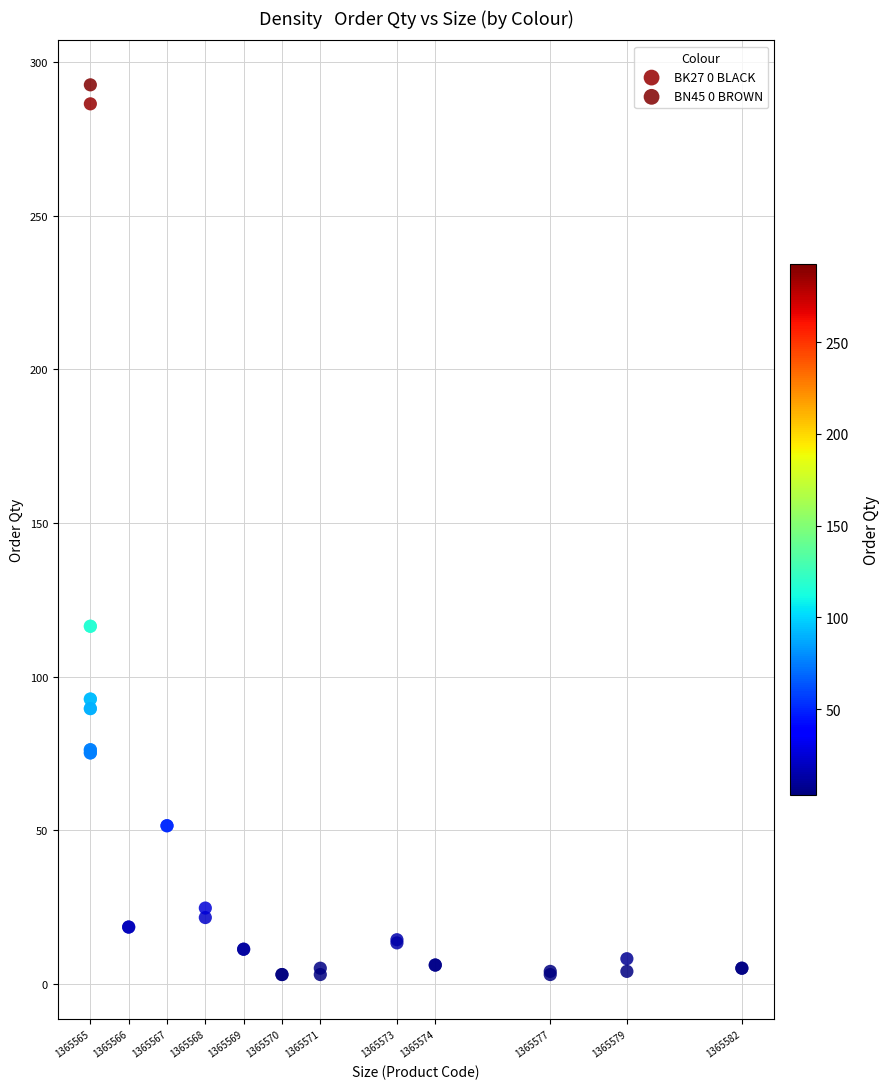

Which series has the widest spread of Y values?

BN45 0 BROWN